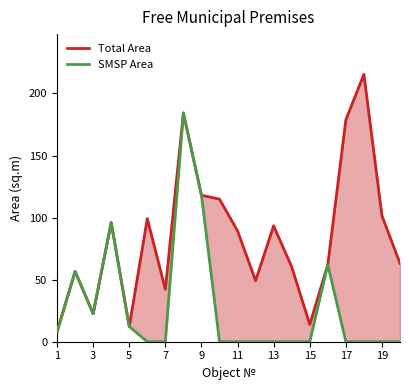

True or false: SMSP Area and Total Area intersect in this chart.

False